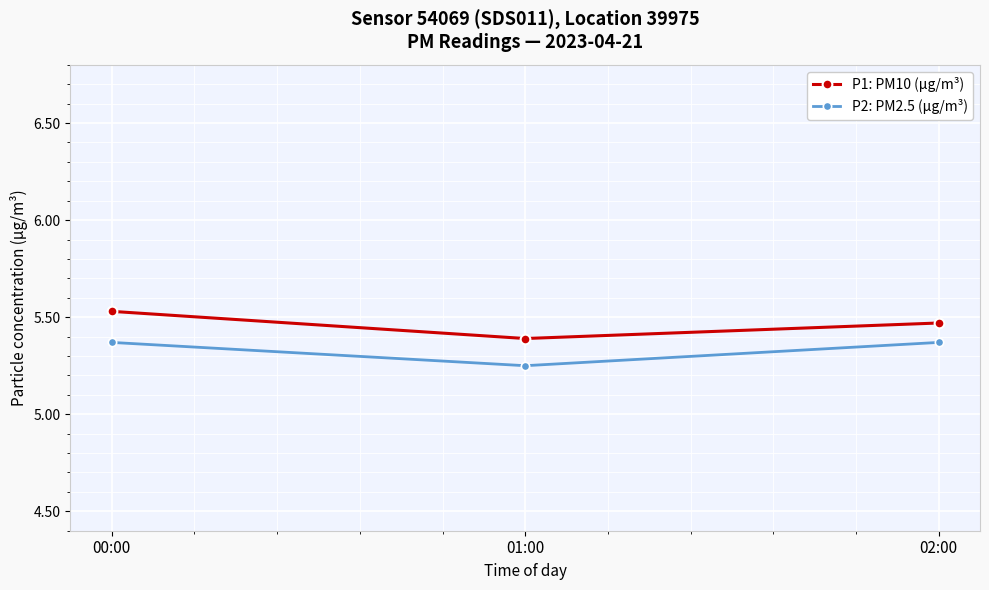

Is it true that P1: PM10 (µg/m³) equals 9.0 at 00:00?

False